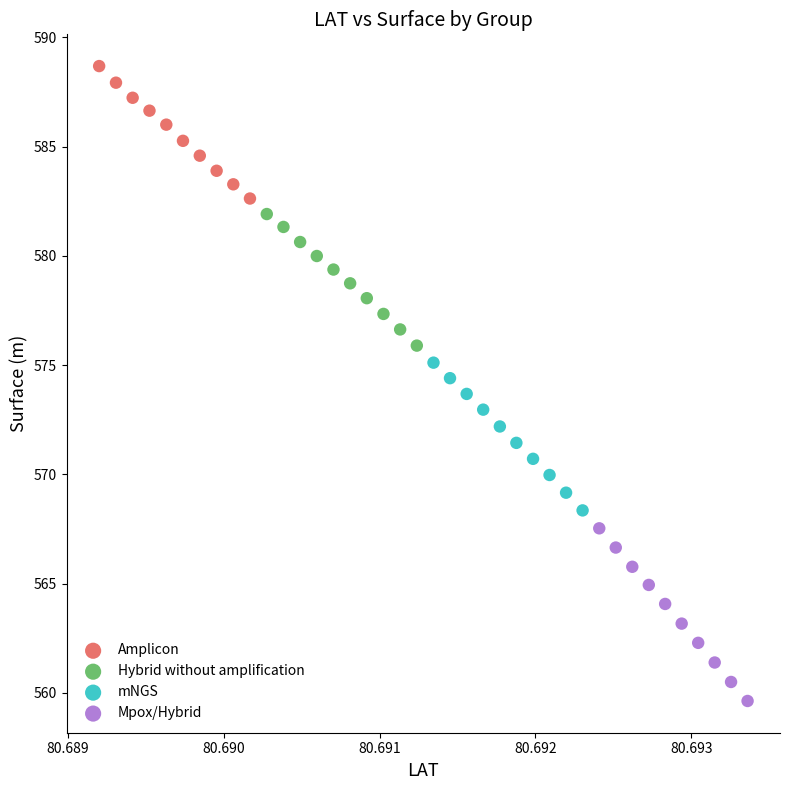

What are all the series names shown in the legend?

Amplicon, Hybrid without amplification, mNGS, Mpox/Hybrid